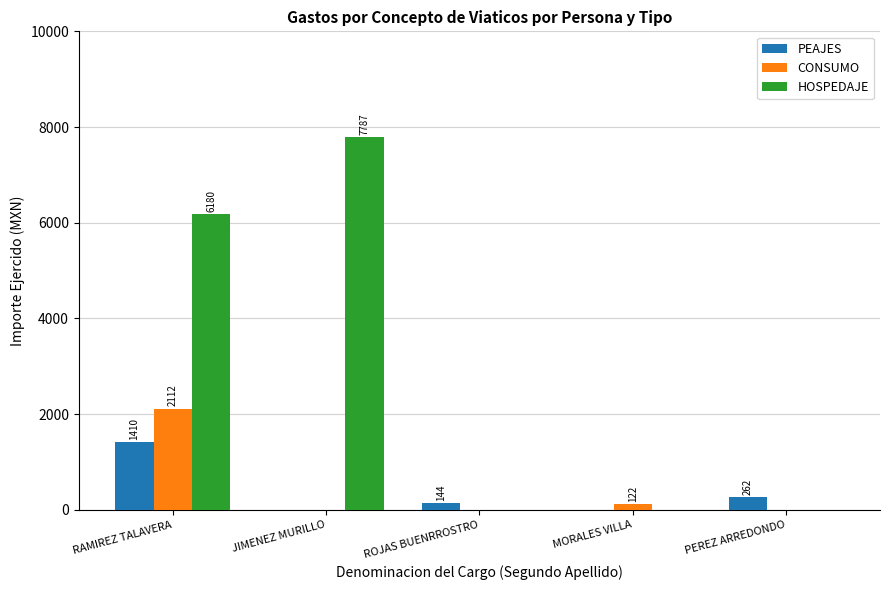

Reading right to left, list all the values displayed in this chart.

PEAJES: PEREZ ARREDONDO=262.0	MORALES VILLA=0.0	ROJAS BUENRROSTRO=144.0	JIMENEZ MURILLO=0.0	RAMIREZ TALAVERA=1410.0
CONSUMO: PEREZ ARREDONDO=0.0	MORALES VILLA=121.5	ROJAS BUENRROSTRO=0.0	JIMENEZ MURILLO=0.0	RAMIREZ TALAVERA=2111.9
HOSPEDAJE: PEREZ ARREDONDO=0.0	MORALES VILLA=0.0	ROJAS BUENRROSTRO=0.0	JIMENEZ MURILLO=7787.0	RAMIREZ TALAVERA=6180.0